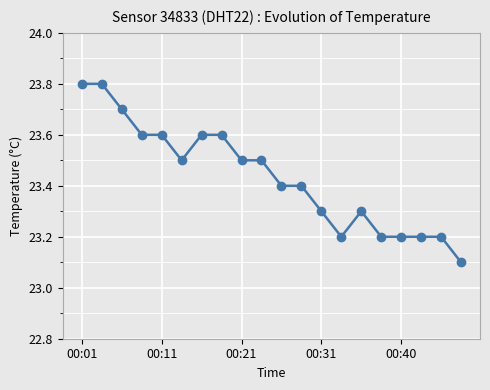

How many values are between 23 and 24?

20